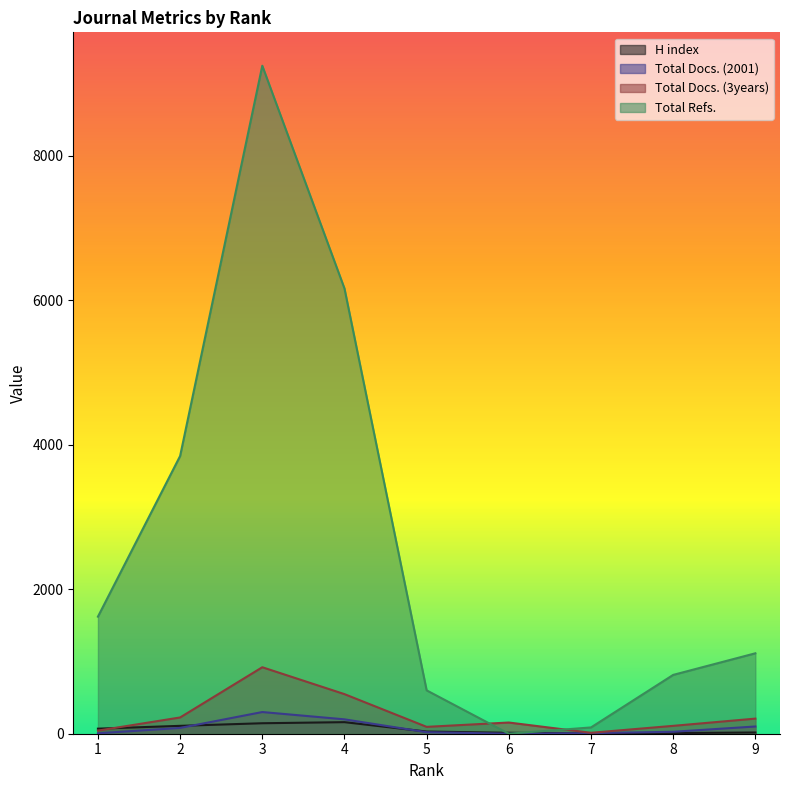

Between 9 and 4, which is larger?

4